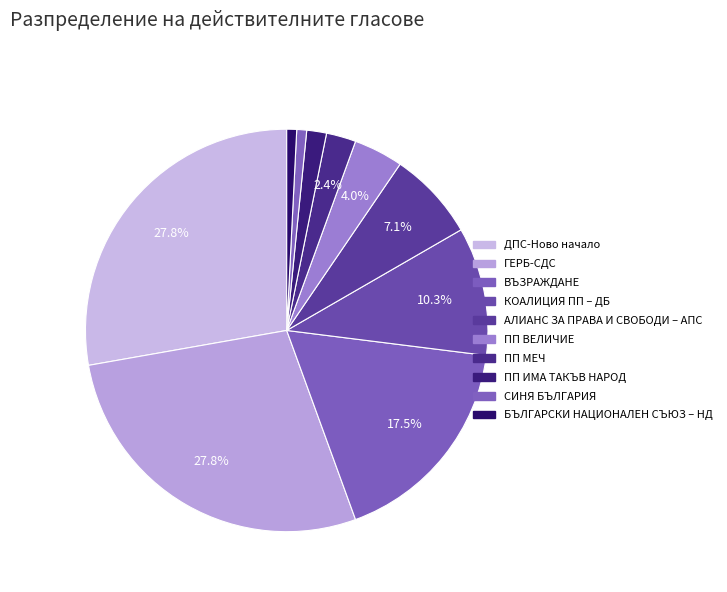

How many segments does this pie chart have?

10